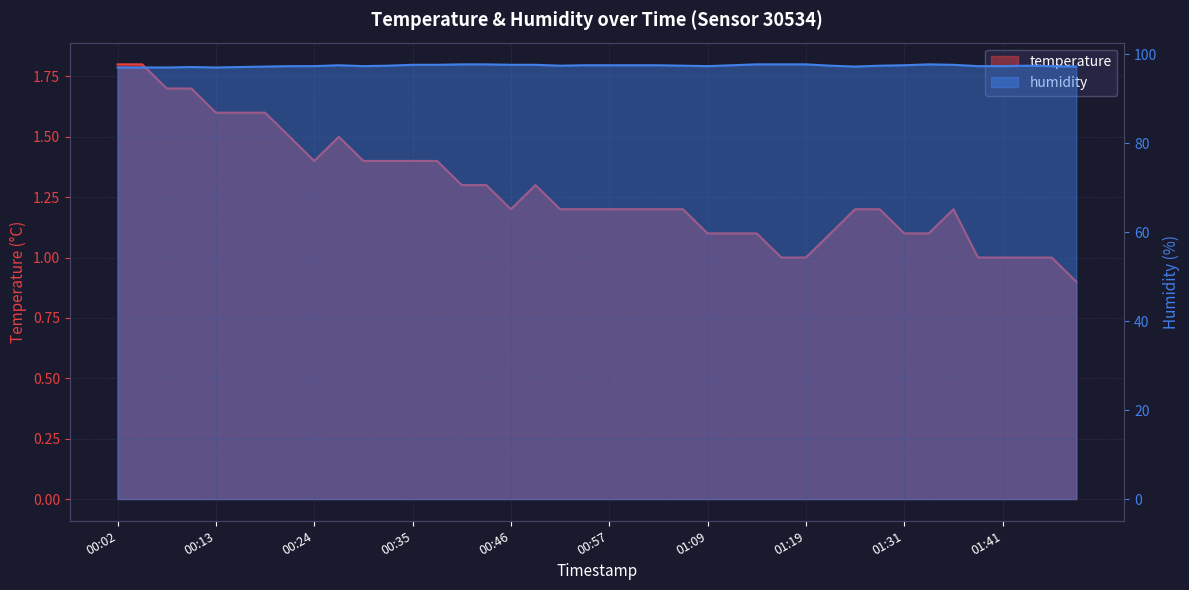

Is the value of humidity at 00:41 greater than the value of temperature at 01:14?

Yes